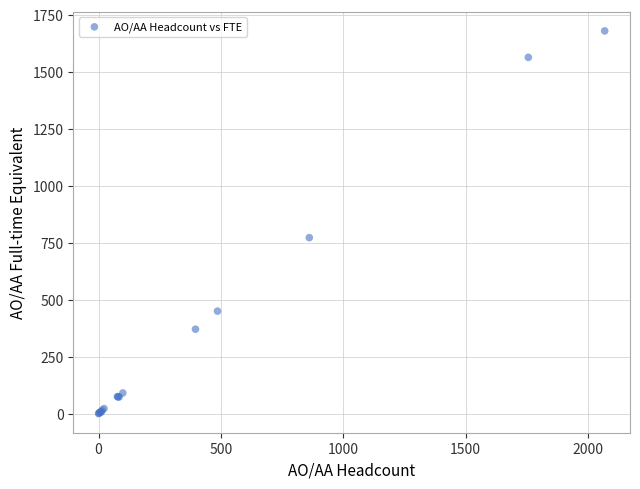

What Y value in the scatter plot is closest to 839?

772.0